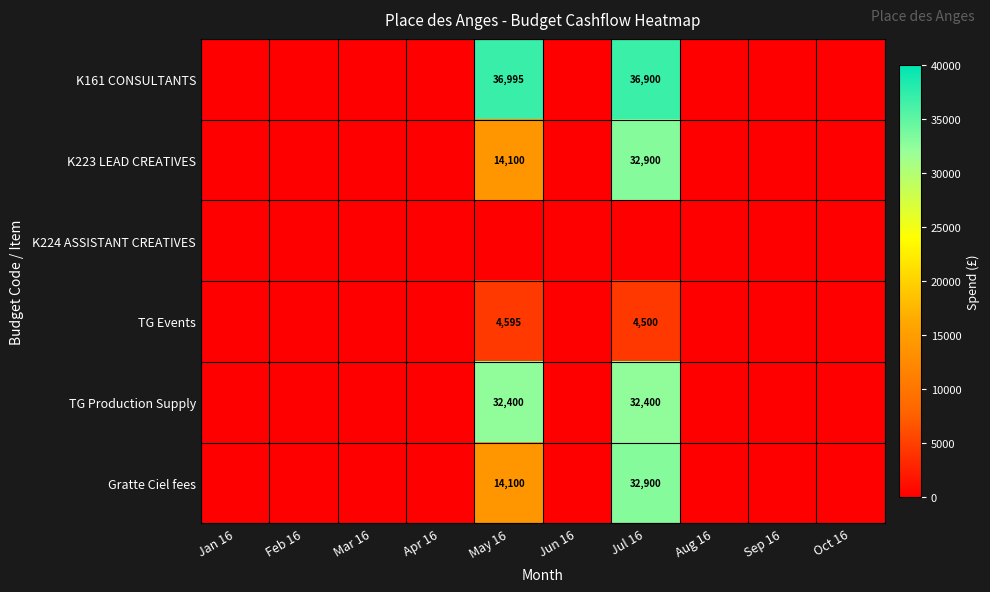

The K223 LEAD CREATIVES series shows 32900 at Jul 16. True or false?

True